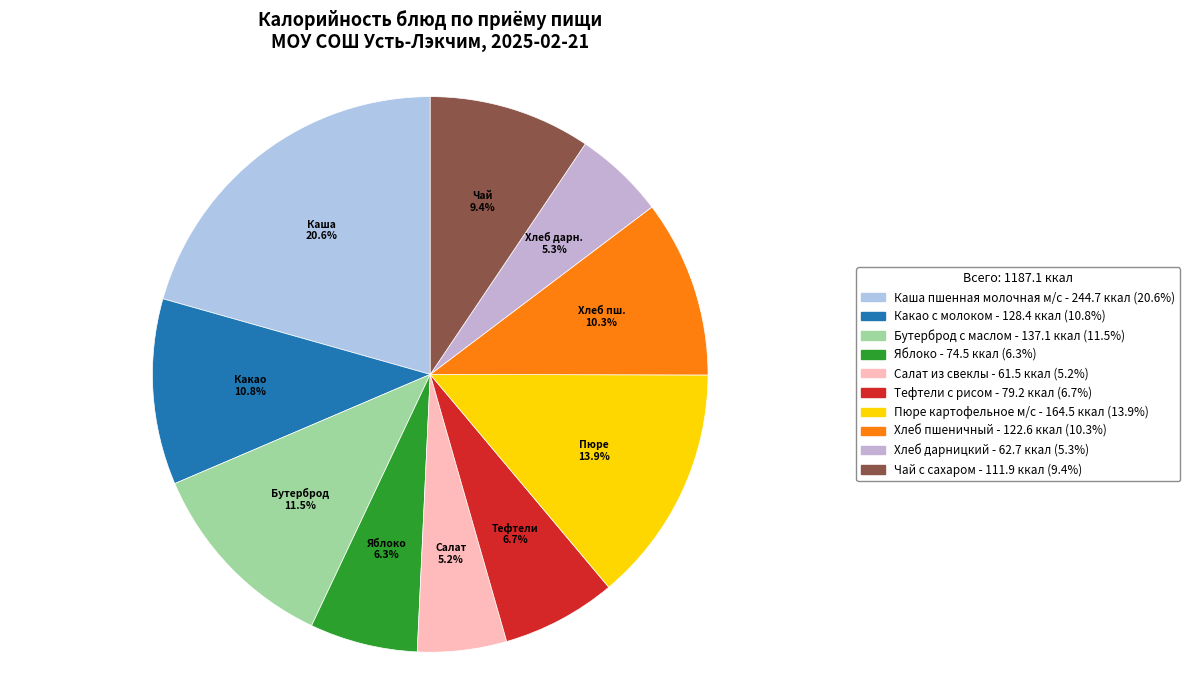

Do Хлеб пшеничный and Пюре картофельное м/с together represent more than half of the pie?

No